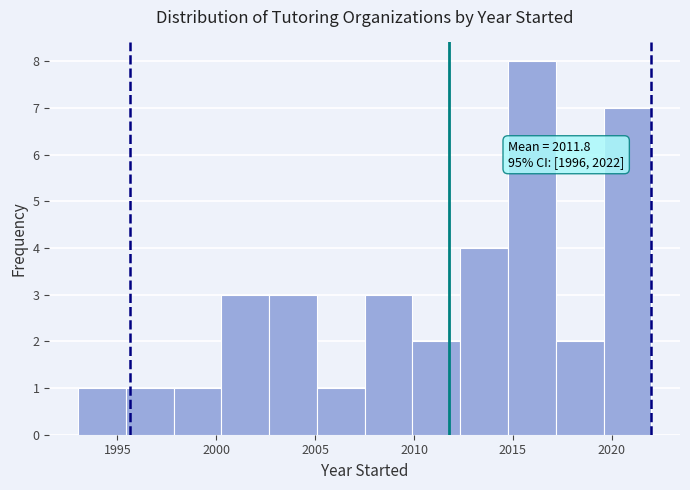

Which range on the x-axis has the tallest bar?

2015.0 to 2017.0